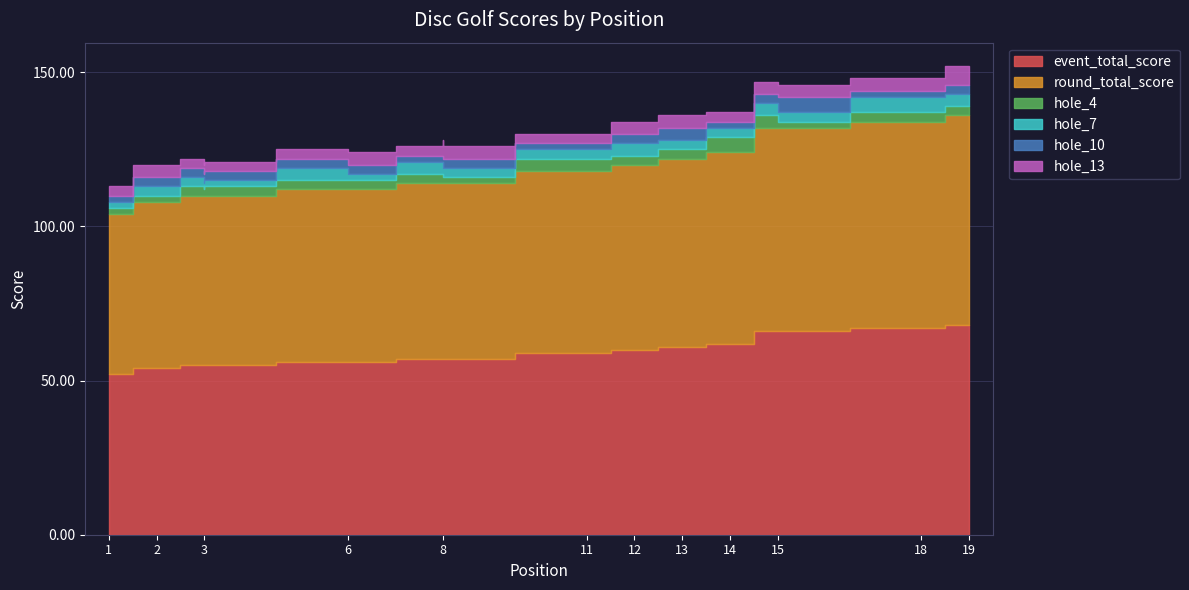

True or false: hole_7 and round_total_score intersect in this chart.

False